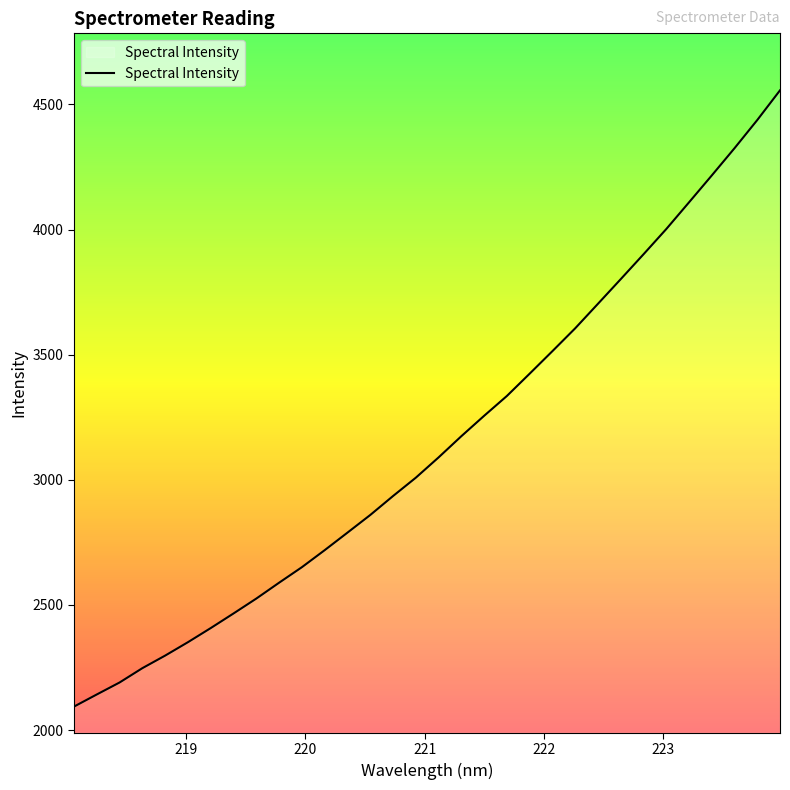

What is the minimum value shown in the chart?

2093.8